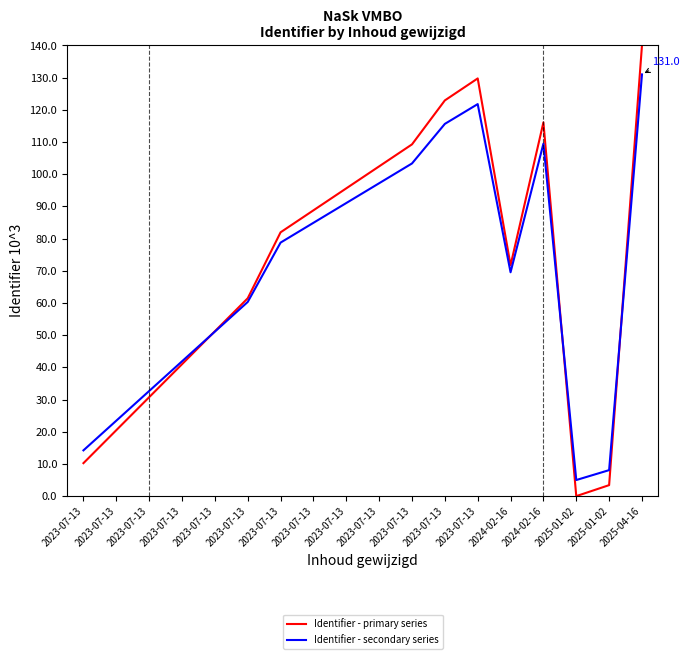

Is this an area chart (filled region under the line)?

No